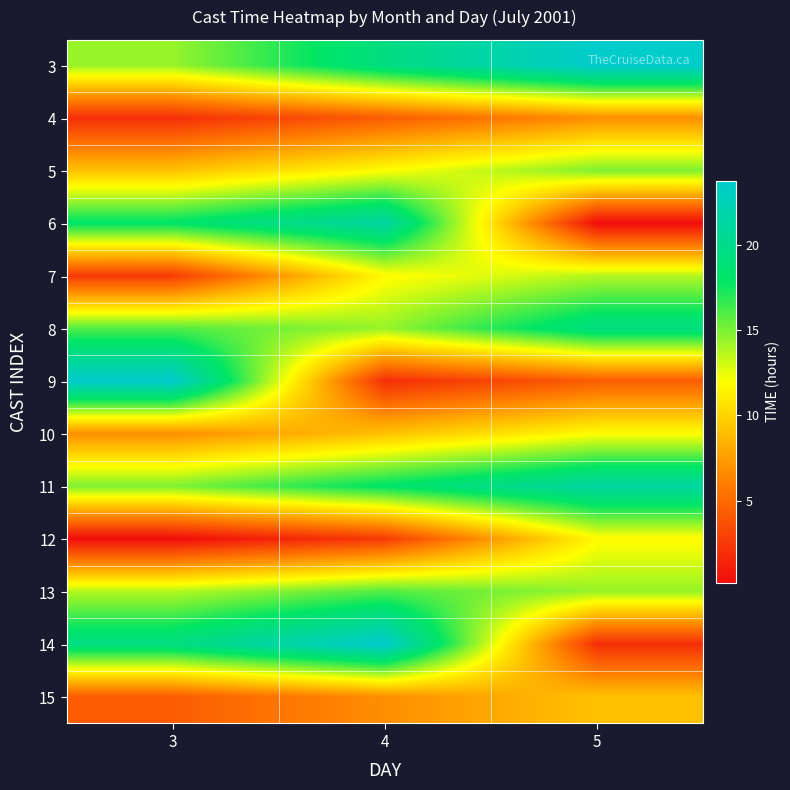

Which series has the widest spread of values?

9